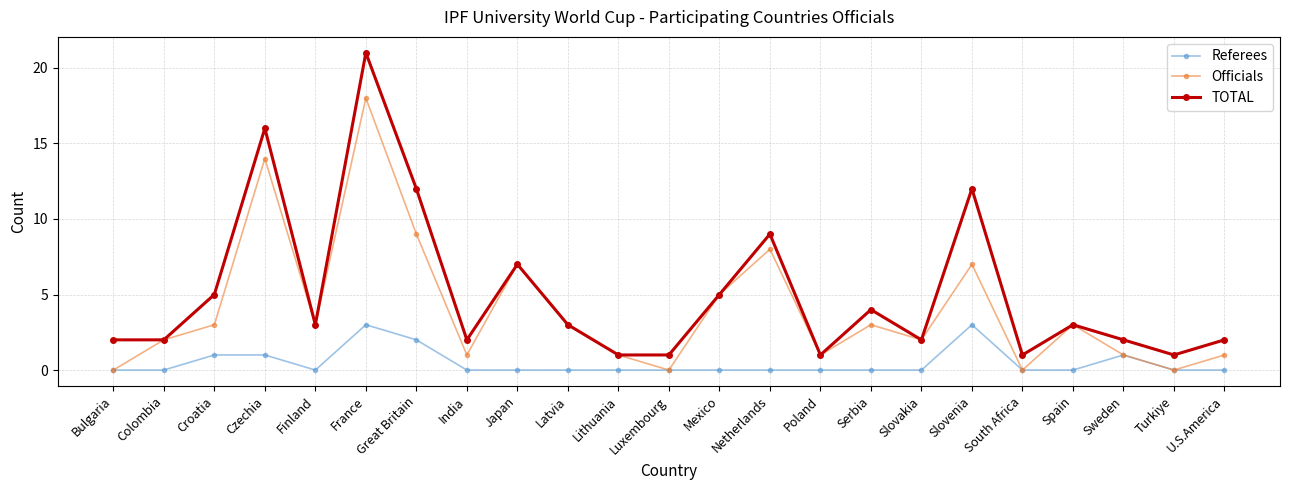

Reading left to right, list all the values displayed in this chart.

Referees: Bulgaria=0	Colombia=0	Croatia=1	Czechia=1	Finland=0	France=3	Great Britain=2	India=0	Japan=0	Latvia=0	Lithuania=0	Luxembourg=0	Mexico=0	Netherlands=0	Poland=0	Serbia=0	Slovakia=0	Slovenia=3	South Africa=0	Spain=0	Sweden=1	Turkiye=0	U.S.America=0
Officials: Bulgaria=0	Colombia=2	Croatia=3	Czechia=14	Finland=3	France=18	Great Britain=9	India=1	Japan=7	Latvia=3	Lithuania=1	Luxembourg=0	Mexico=5	Netherlands=8	Poland=1	Serbia=3	Slovakia=2	Slovenia=7	South Africa=0	Spain=3	Sweden=1	Turkiye=0	U.S.America=1
TOTAL: Bulgaria=2	Colombia=2	Croatia=5	Czechia=16	Finland=3	France=21	Great Britain=12	India=2	Japan=7	Latvia=3	Lithuania=1	Luxembourg=1	Mexico=5	Netherlands=9	Poland=1	Serbia=4	Slovakia=2	Slovenia=12	South Africa=1	Spain=3	Sweden=2	Turkiye=1	U.S.America=2